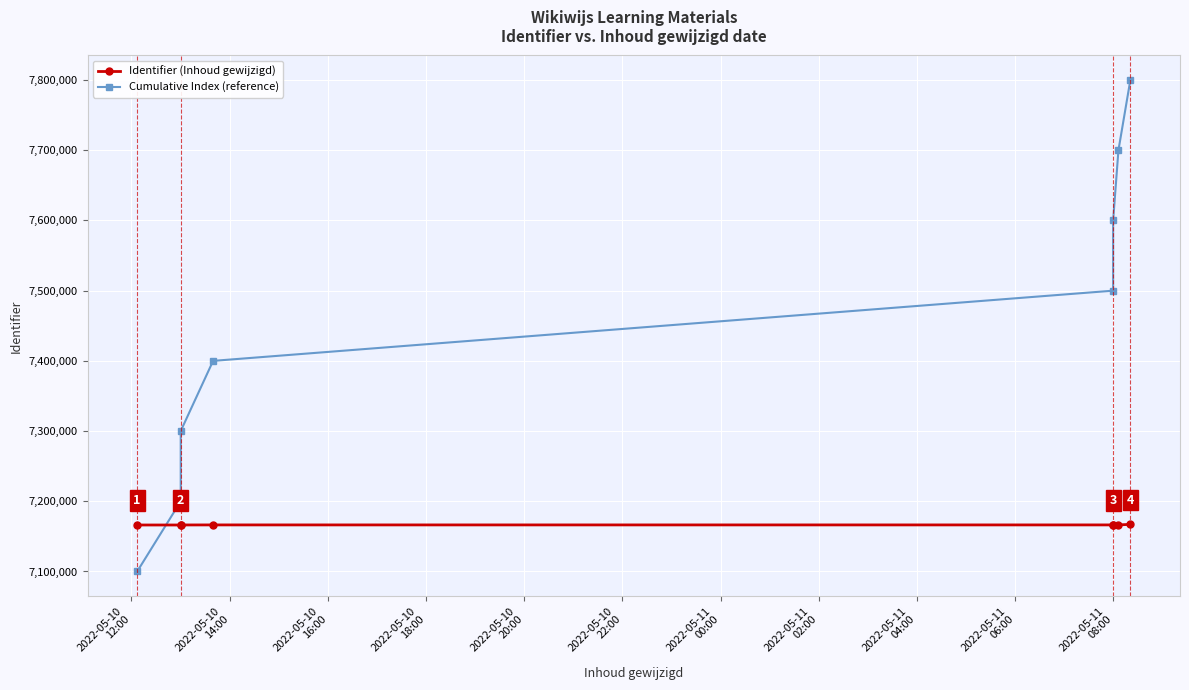

Where is Identifier (Inhoud gewijzigd) nearest to the value 7166667?

2022-05-11
00:00